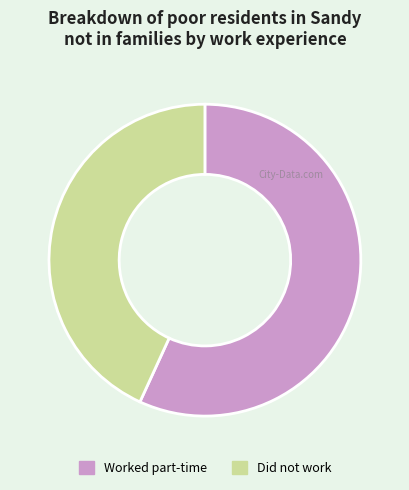

How many slices are in this pie chart?

2